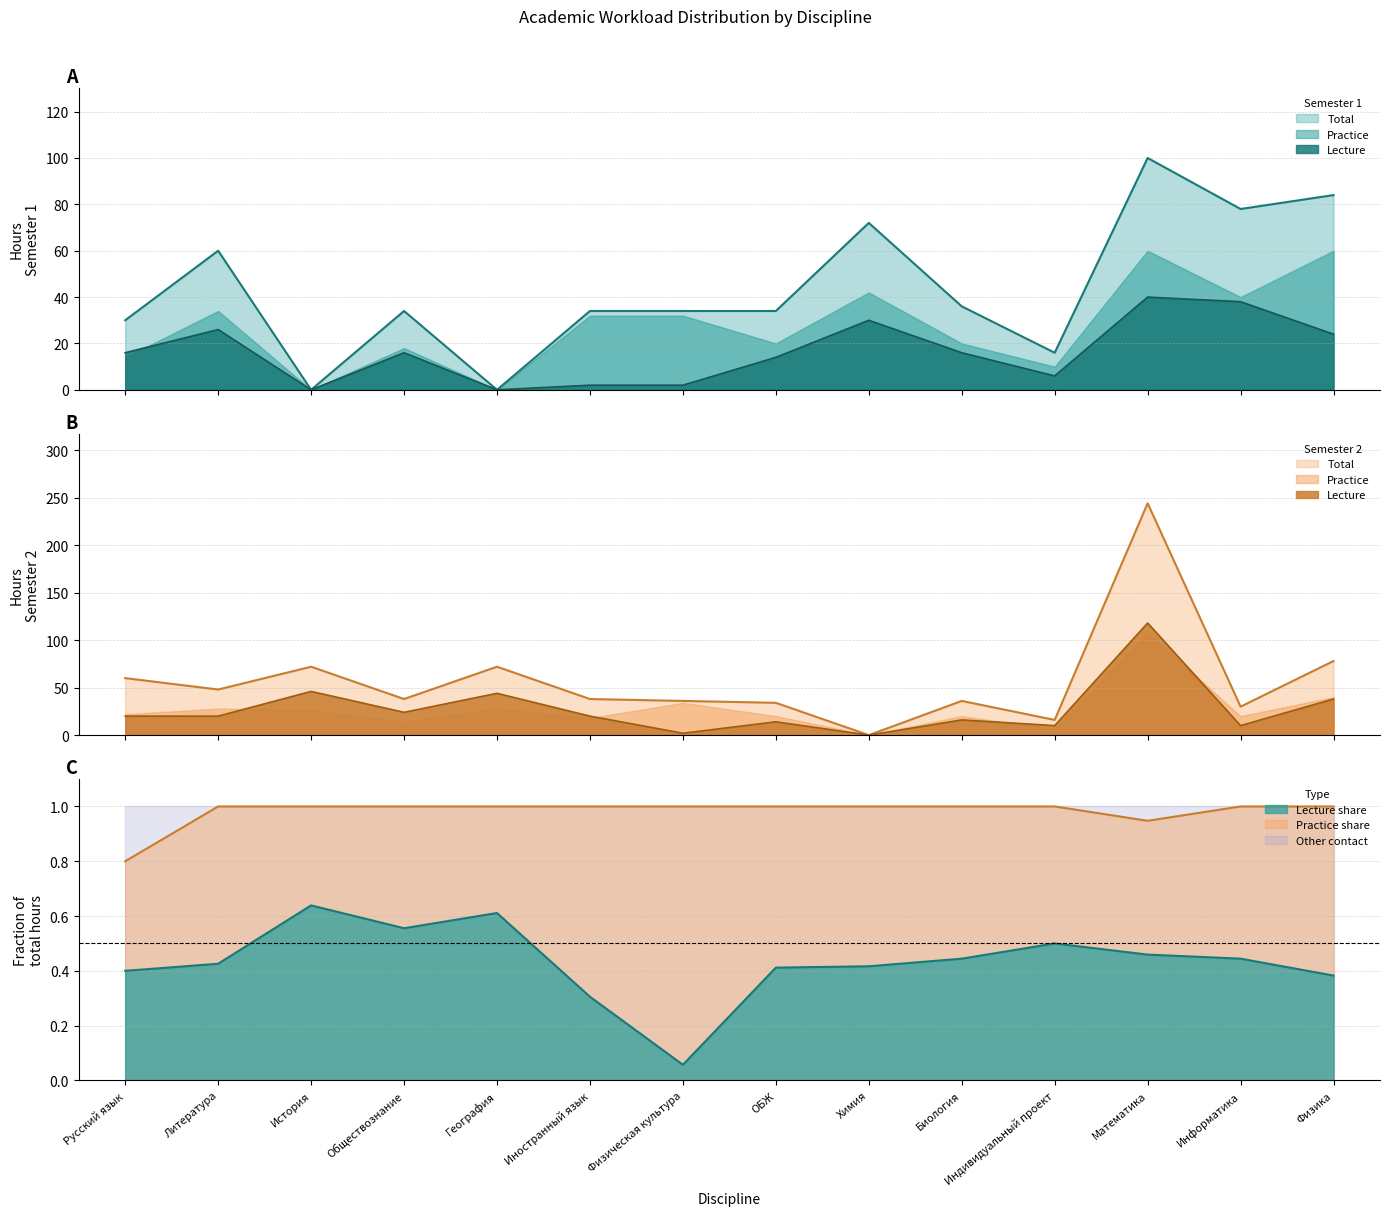

What is the value of the S2 Lec line point at the 6th from the left?

20.0